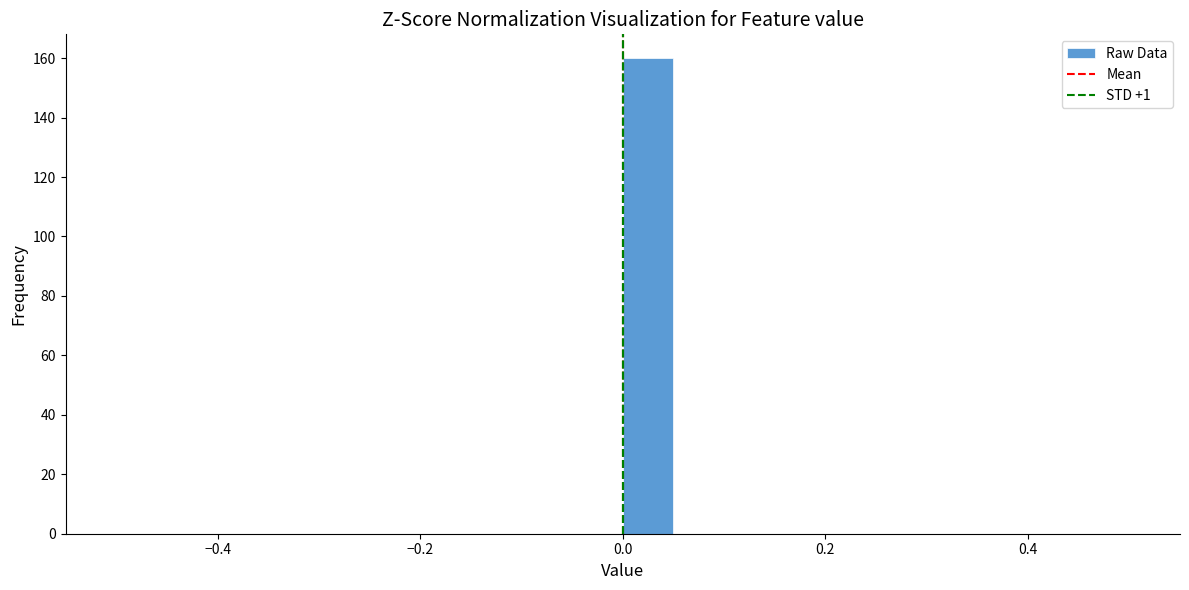

Read against the x-axis, roughly where is the centre of the tallest bar?

0.02